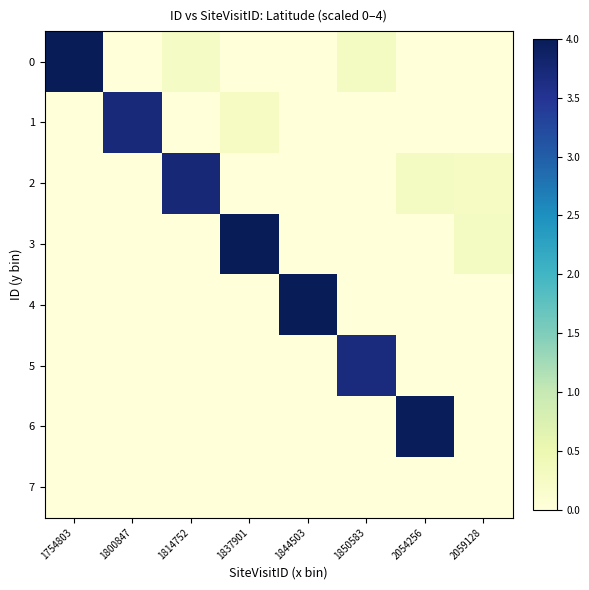

Reading left to right, transcribe all the data shown in this chart.

0: 1754803=4.0	1800847=0.0	1814752=0.3	1837901=0.0	1844503=0.0	1850583=0.3	2054256=0.0	2059128=0.0
1: 1754803=0.0	1800847=3.7	1814752=0.0	1837901=0.3	1844503=0.0	1850583=0.0	2054256=0.0	2059128=0.0
2: 1754803=0.0	1800847=0.0	1814752=3.7	1837901=0.0	1844503=0.0	1850583=0.0	2054256=0.3	2059128=0.3
3: 1754803=0.0	1800847=0.0	1814752=0.0	1837901=4.0	1844503=0.0	1850583=0.0	2054256=0.0	2059128=0.3
4: 1754803=0.0	1800847=0.0	1814752=0.0	1837901=0.0	1844503=4.0	1850583=0.0	2054256=0.0	2059128=0.0
5: 1754803=0.0	1800847=0.0	1814752=0.0	1837901=0.0	1844503=0.0	1850583=3.7	2054256=0.0	2059128=0.0
6: 1754803=0.0	1800847=0.0	1814752=0.0	1837901=0.0	1844503=0.0	1850583=0.0	2054256=4.0	2059128=0.0
7: 1754803=0.0	1800847=0.0	1814752=0.0	1837901=0.0	1844503=0.0	1850583=0.0	2054256=0.0	2059128=0.0